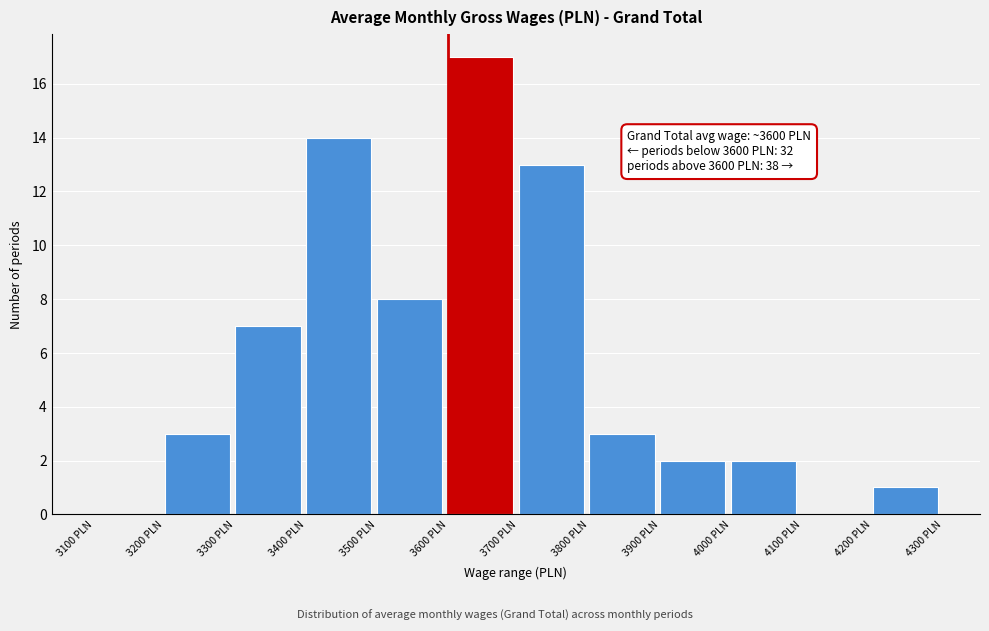

Which range on the x-axis has the tallest bar?

3600 to 3700